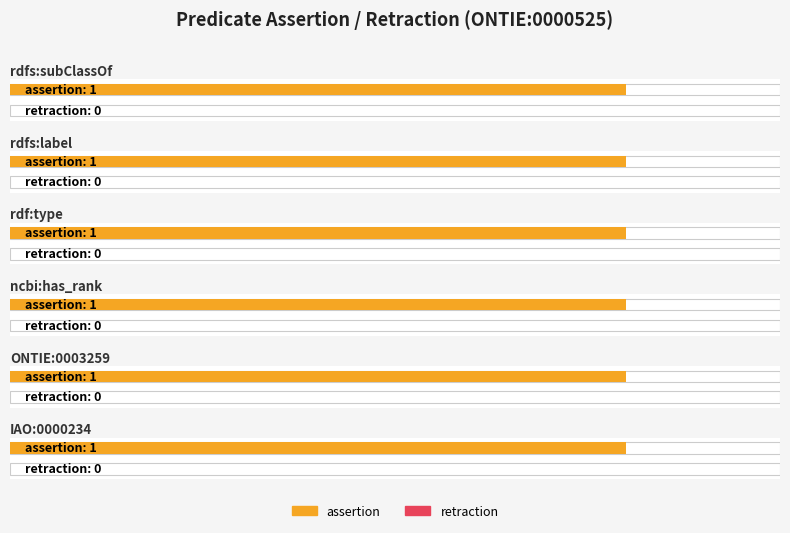

What is the total value across all series at rdfs:label?

1